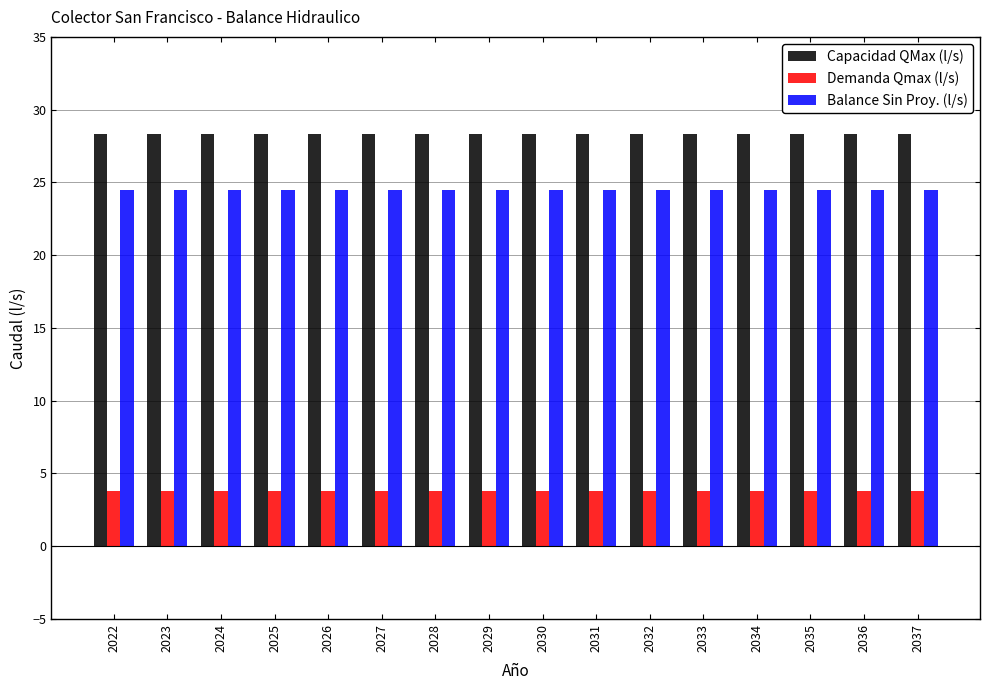

How many groups of bars are there?

16